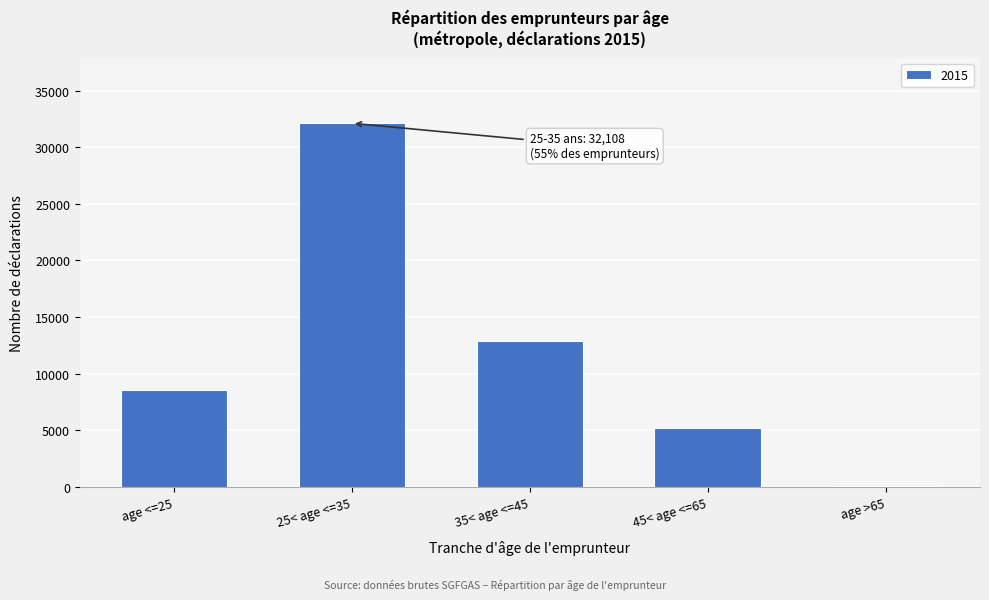

Reading right to left, extract all data points from this chart.

age >65=87	45< age <=65=5173	35< age <=45=12855	25< age <=35=32108	age <=25=8577